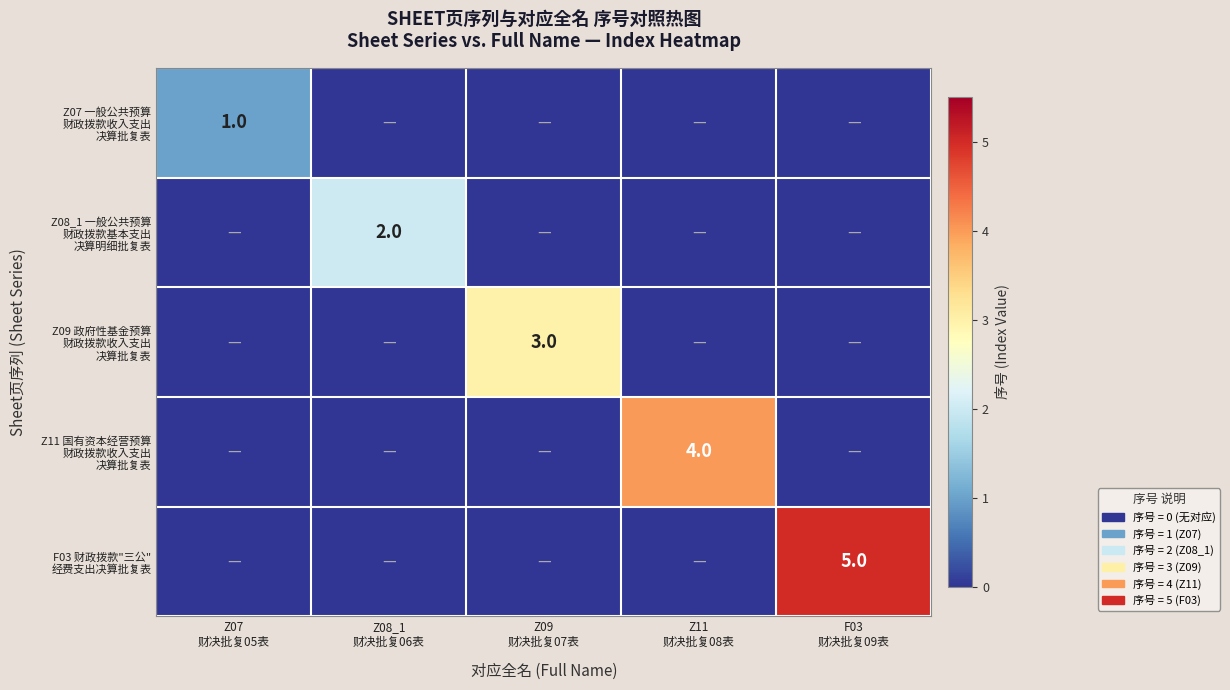

Where is Z08_1 一般公共预算 财政拨款基本支出 决算明细批复表 nearest to the value 1?

Z07 财决批复05表